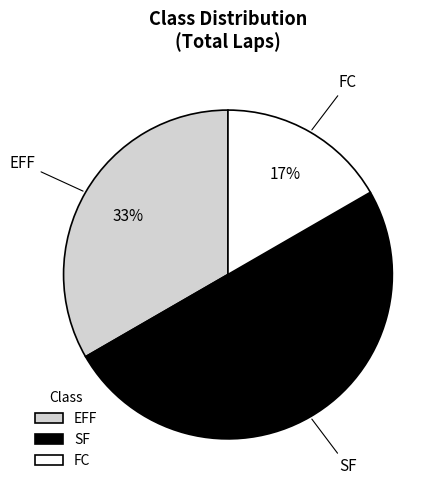

Which category has the smallest portion of the pie?

FC